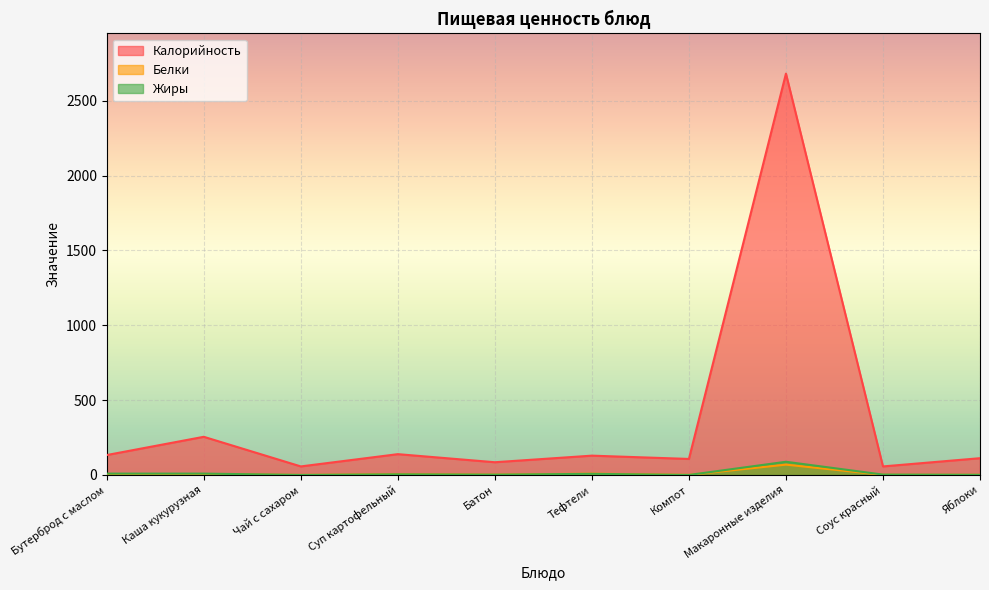

At which category does Калорийность reach its first local valley?

Чай с сахаром